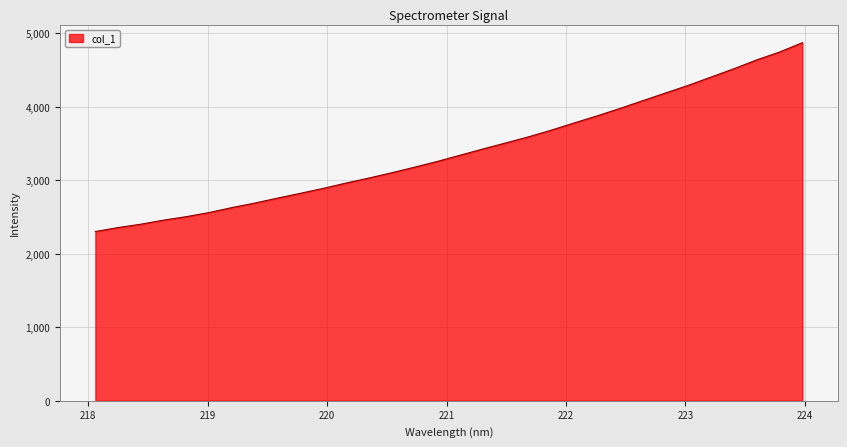

What is the maximum value shown in the chart?

4871.6